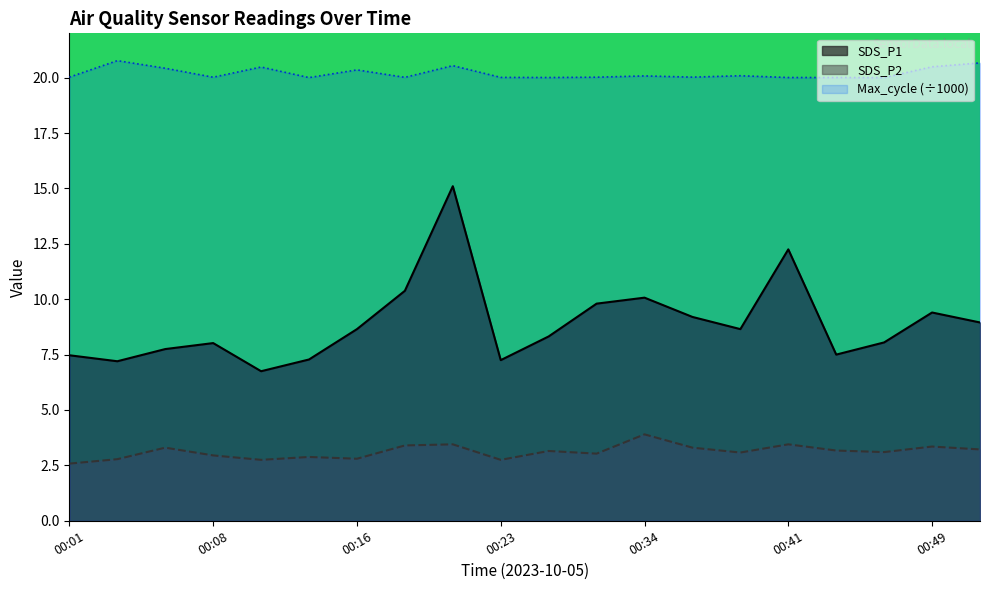

What is the difference between the maximum and second lowest values in the SDS_P1 series?

7.9